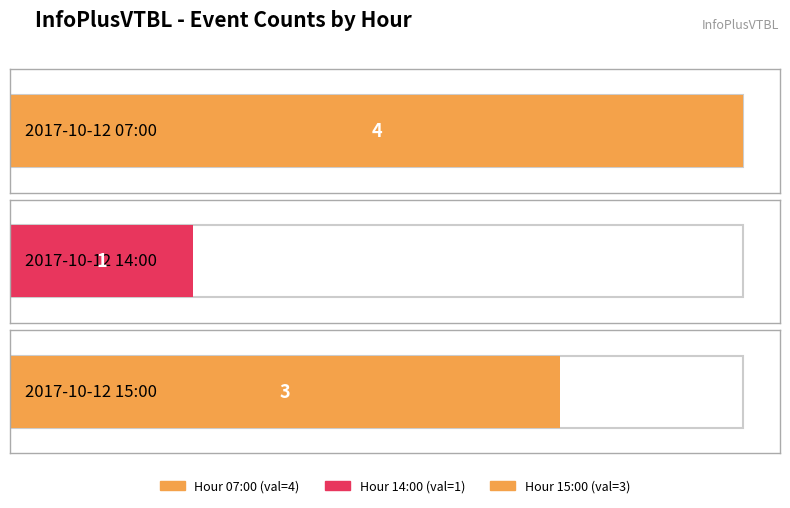

Which category has the lowest value across all series?

2017-10-12 14:00